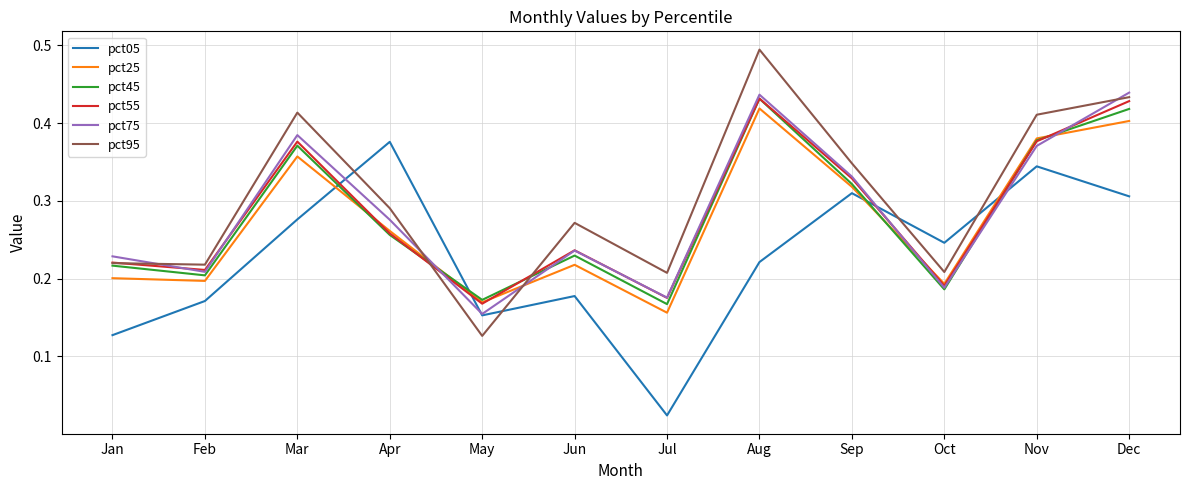

Between Apr and Dec, which series saw the biggest shift?

pct55